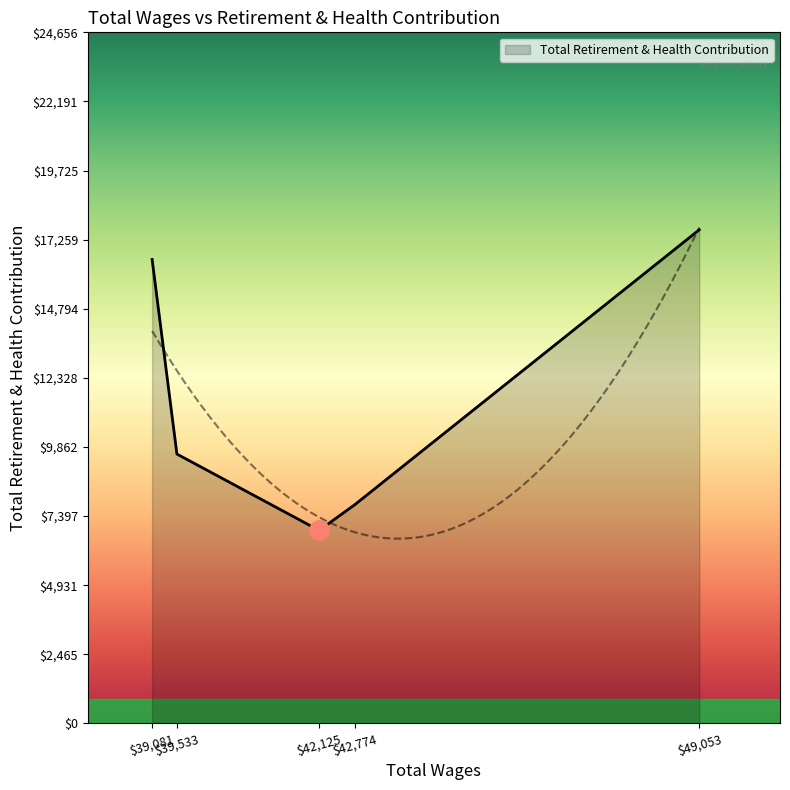

Rank the categories by value from highest to lowest.

49053.0, 39081.0, 39533.0, 42774.0, 42125.0